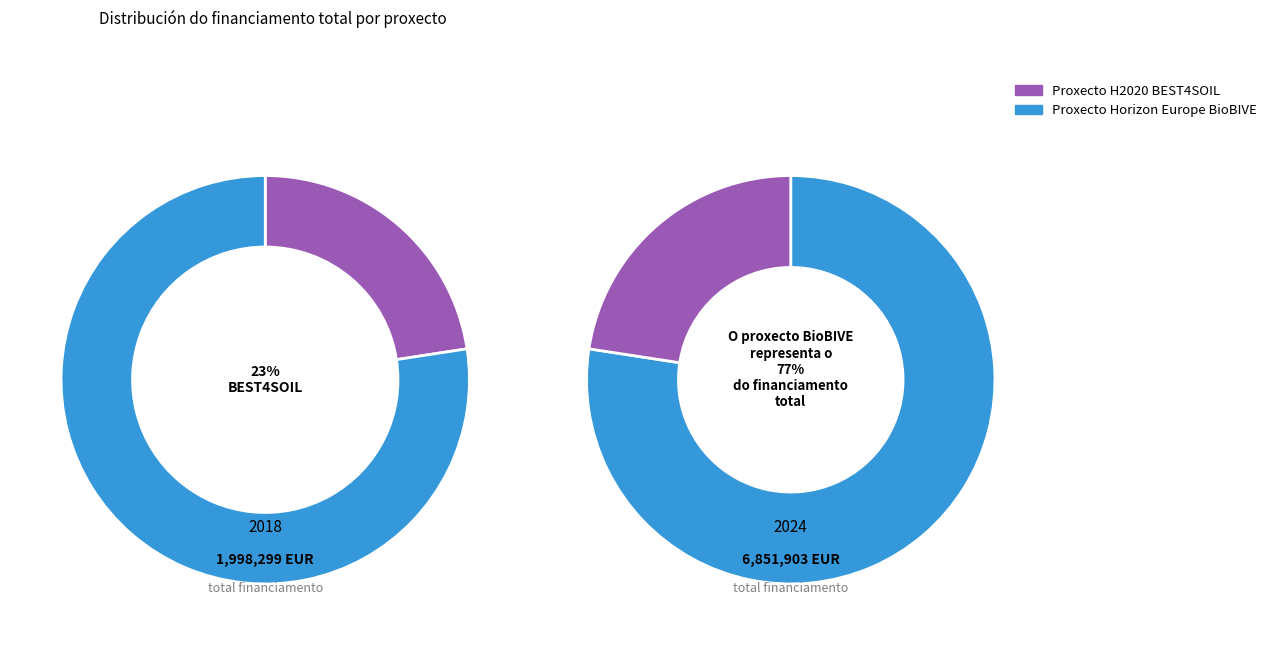

Rank the categories by value from lowest to highest.

Proxecto H2020 BEST4SOIL, Proxecto Horizon Europe BioBIVE